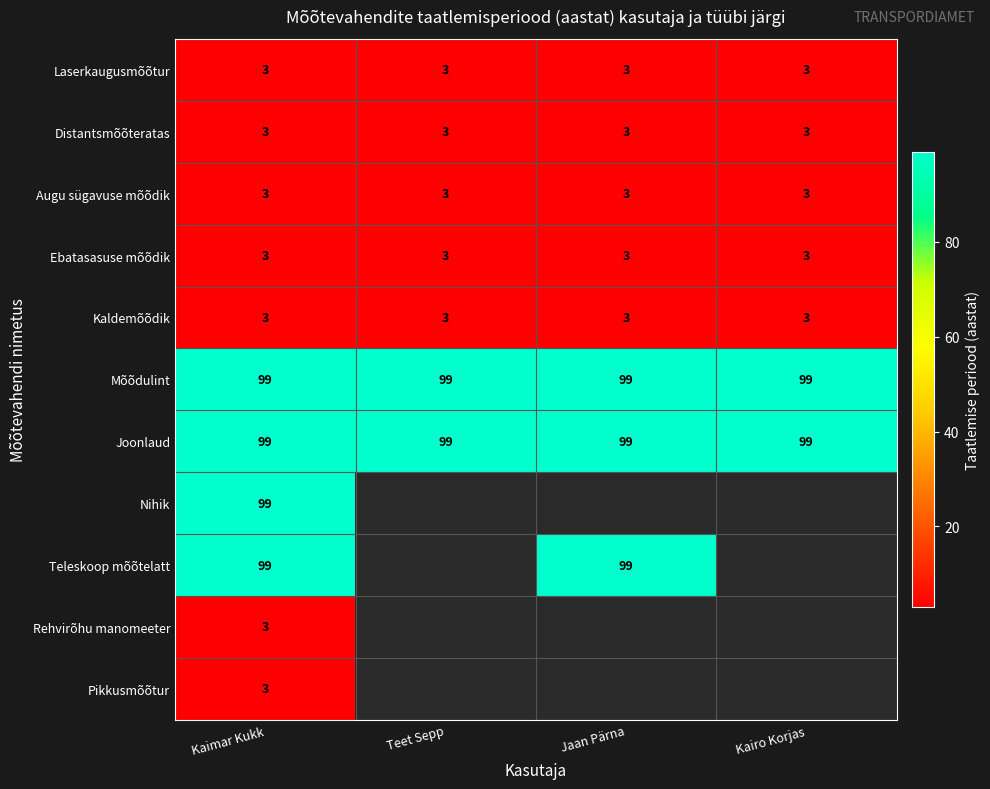

What is the spread (max minus min) of values at Kaimar Kukk?

96